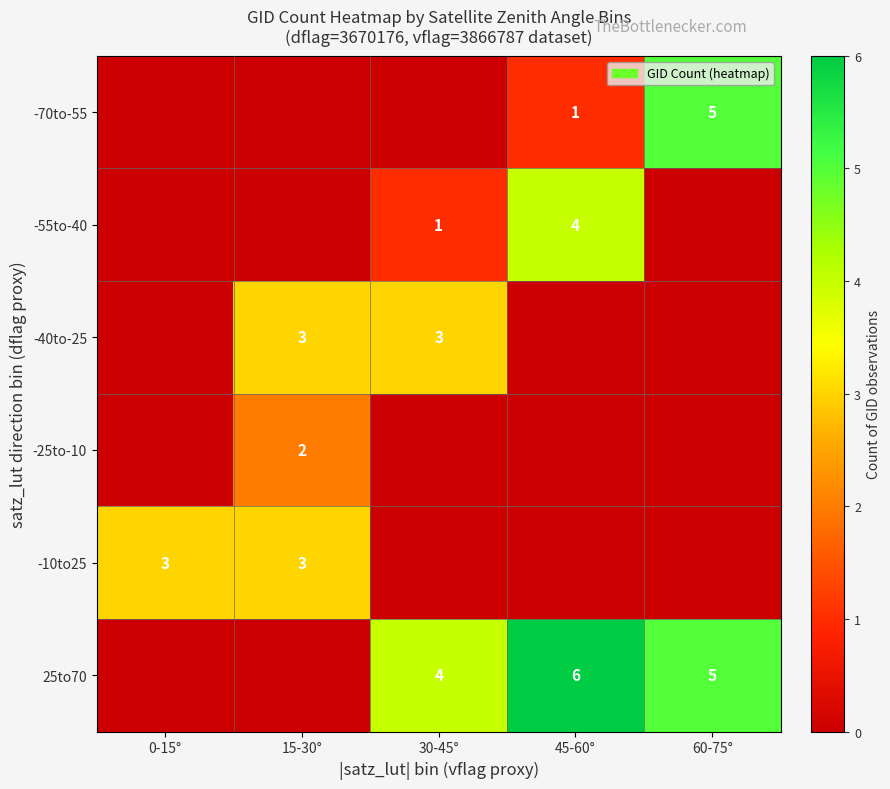

What is the sum of the 25to70 values at 45-60° and 30-45°?

10